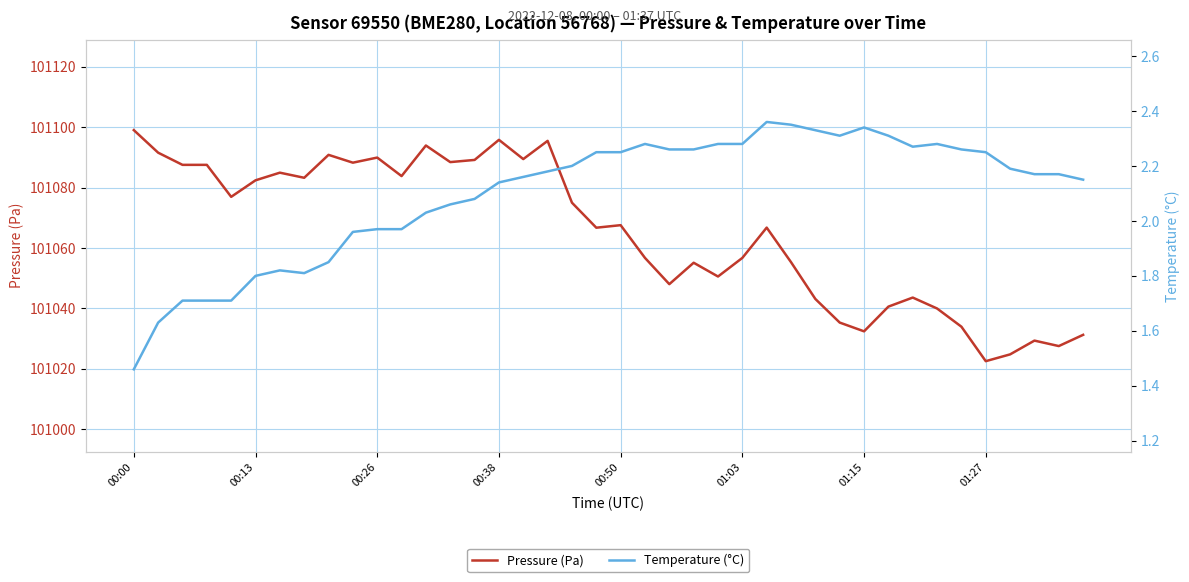

In Pressure (Pa), how many points are lower than both neighbors (excluding endpoints)?

12